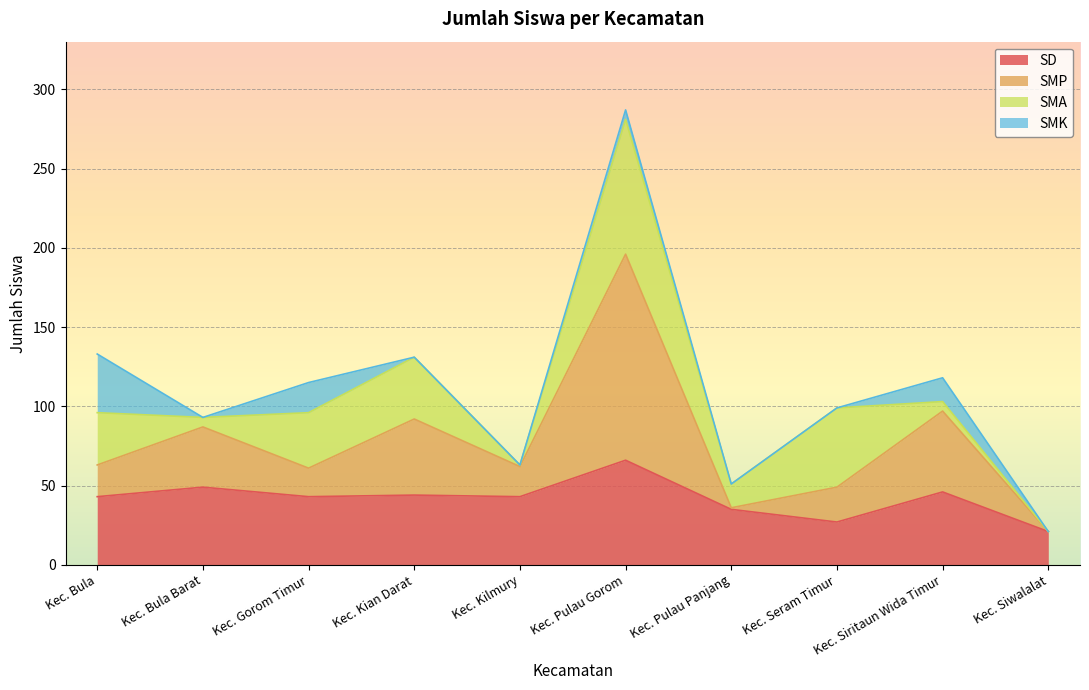

Where is the first local minimum for SD?

Kec. Gorom Timur